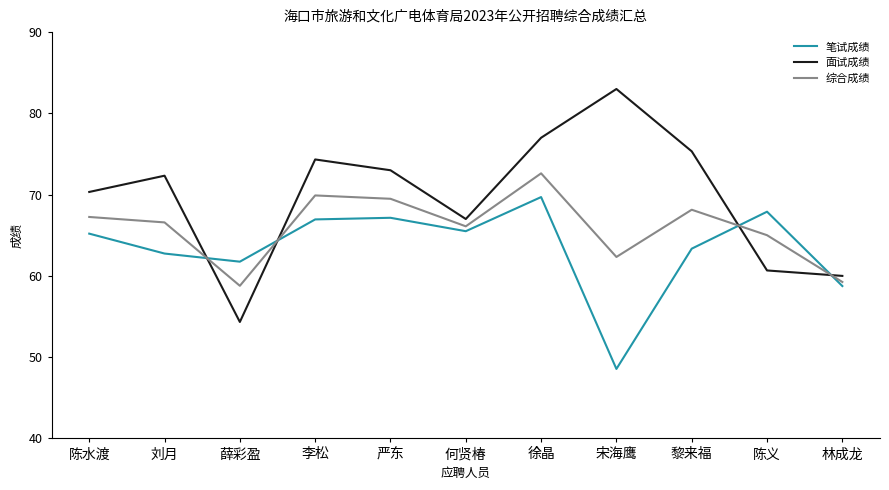

List the series in order of their overall mean, lowest first.

笔试成绩, 综合成绩, 面试成绩